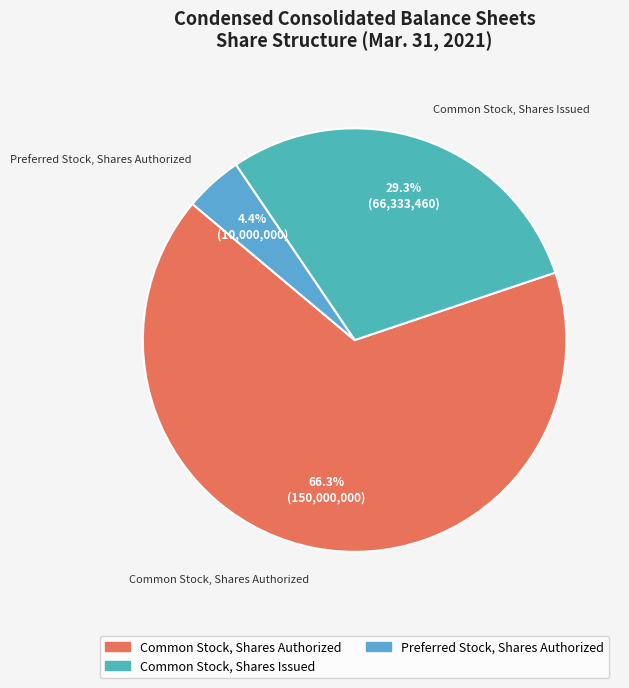

How many slices are in this pie chart?

3